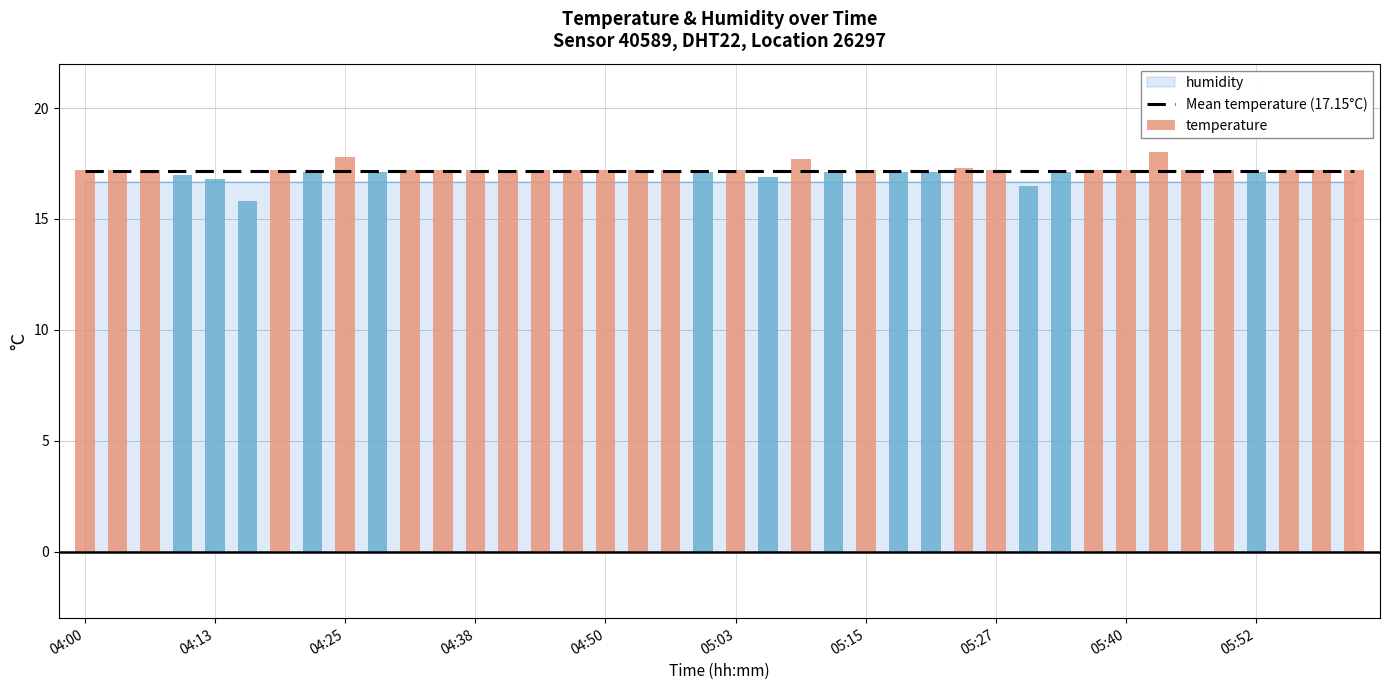

Is the value of temperature at 26 greater than the value of Mean temperature (17.15°C) at 34?

No